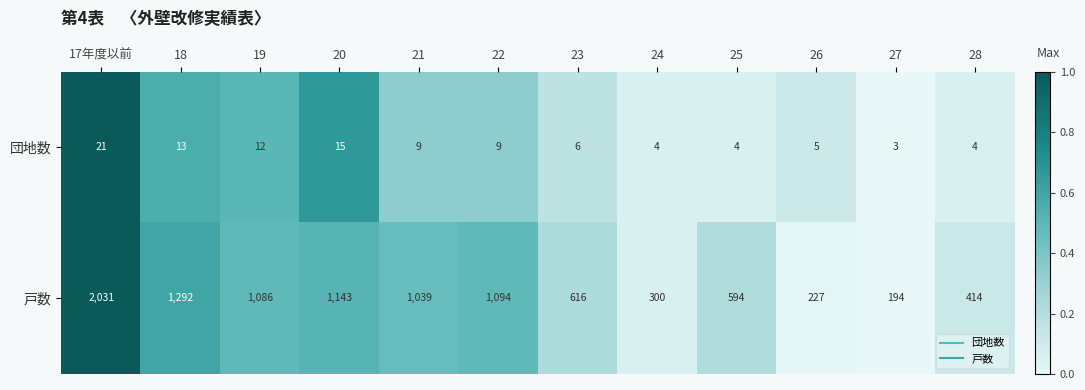

Which series has the widest spread of values?

戸数